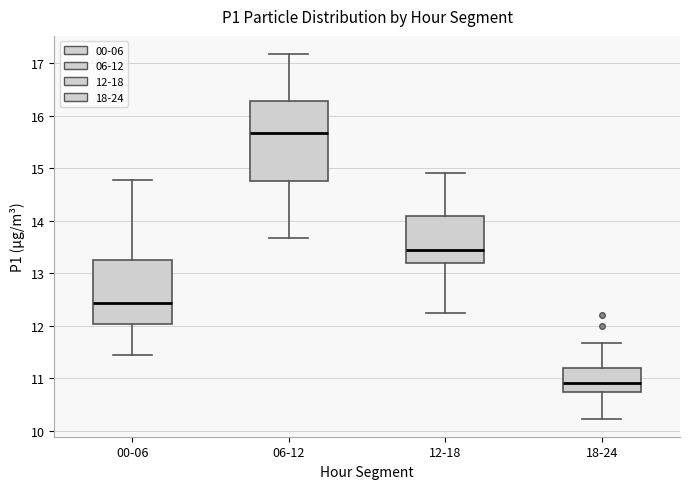

Where is the lower edge of the box for 12-18 on the y-axis? The values are not printed on the chart, so give them approximately, as read against the axis.

13.2